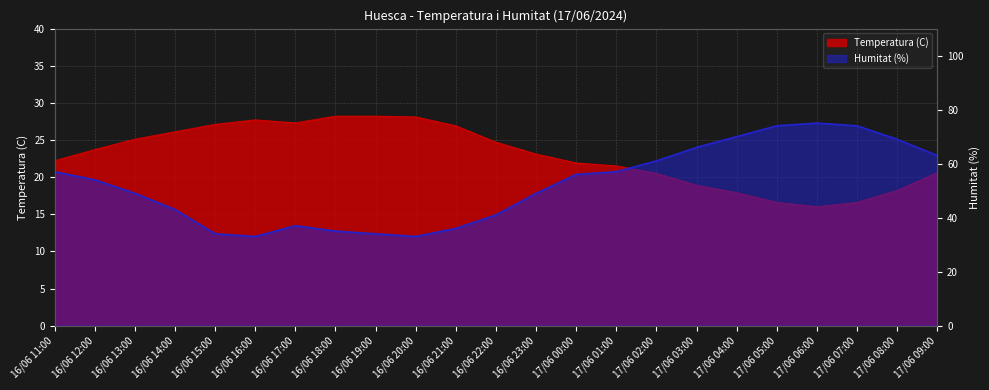

Reading left to right, what are all the values shown in this chart?

Temperatura (C): 22.2	23.7	25.1	26.1	27.1	27.7	27.3	28.2	28.2	28.1	26.9	24.7	23.1	21.9	21.5	20.5	18.9	17.9	16.6	16.0	16.6	18.2	20.6
Humitat (%): 57.0	54.0	49.0	43.0	34.0	33.0	37.0	35.0	34.0	33.0	36.0	41.0	49.0	56.0	57.0	61.0	66.0	70.0	74.0	75.0	74.0	69.0	63.0